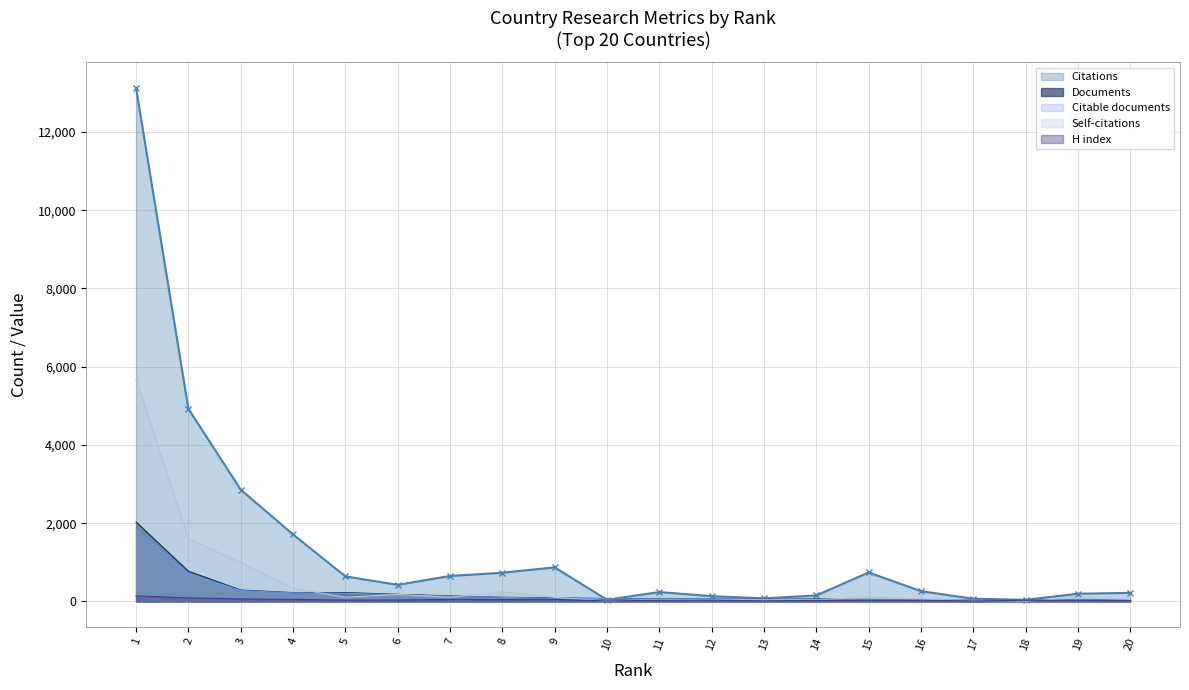

In Self-citations, how many points are higher than both neighbors (excluding endpoints)?

5